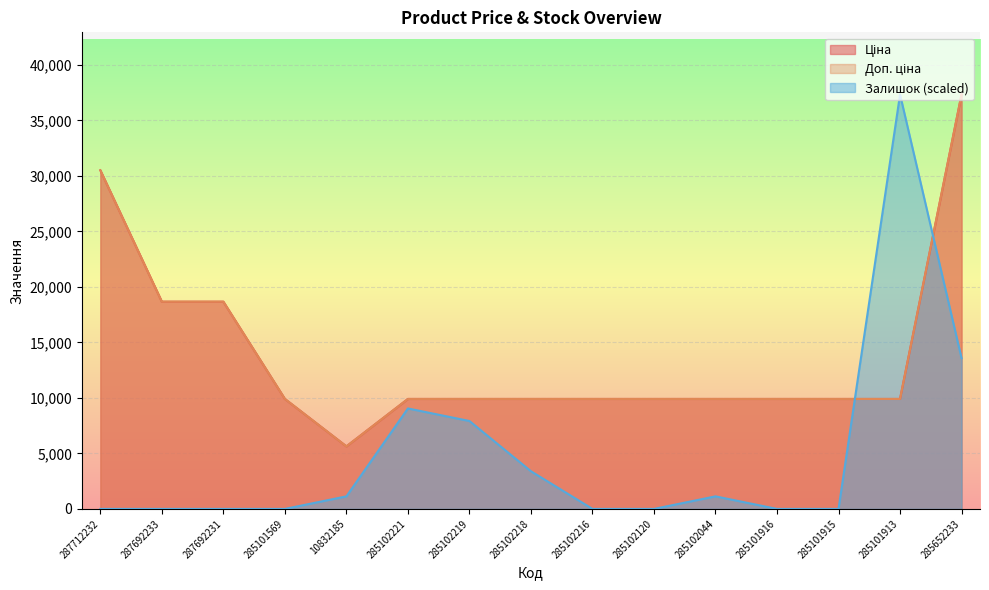

Reading left to right, extract all data points from this chart.

Ціна: 287712232=30512.3	287692233=18671.5	287692231=18671.5	285101569=9908.5	10832185=5636.0	285102221=9908.5	285102219=9908.5	285102218=9908.5	285102216=9908.5	285102120=9908.5	285102044=9908.5	285101916=9908.5	285101915=9908.5	285101913=9908.5	285652233=37343.0
Доп. ціна: 287712232=30512.3	287692233=18671.5	287692231=18671.5	285101569=9908.5	10832185=5636.0	285102221=9908.5	285102219=9908.5	285102218=9908.5	285102216=9908.5	285102120=9908.5	285102044=9908.5	285101916=9908.5	285101915=9908.5	285101913=9908.5	285652233=37343.0
Залишок: 287712232=0.0	287692233=0.0	287692231=0.0	285101569=0.0	10832185=1131.6	285102221=9052.8	285102219=7921.2	285102218=3394.8	285102216=0.0	285102120=0.0	285102044=1131.6	285101916=0.0	285101915=0.0	285101913=37343.0	285652233=13579.3